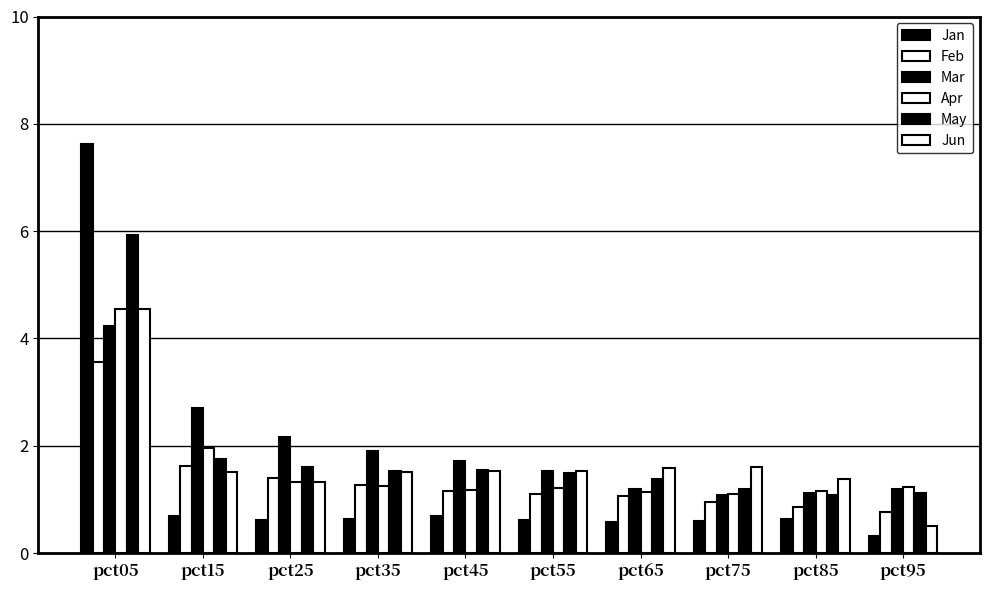

At which category does the chart reach its minimum across all series?

pct95